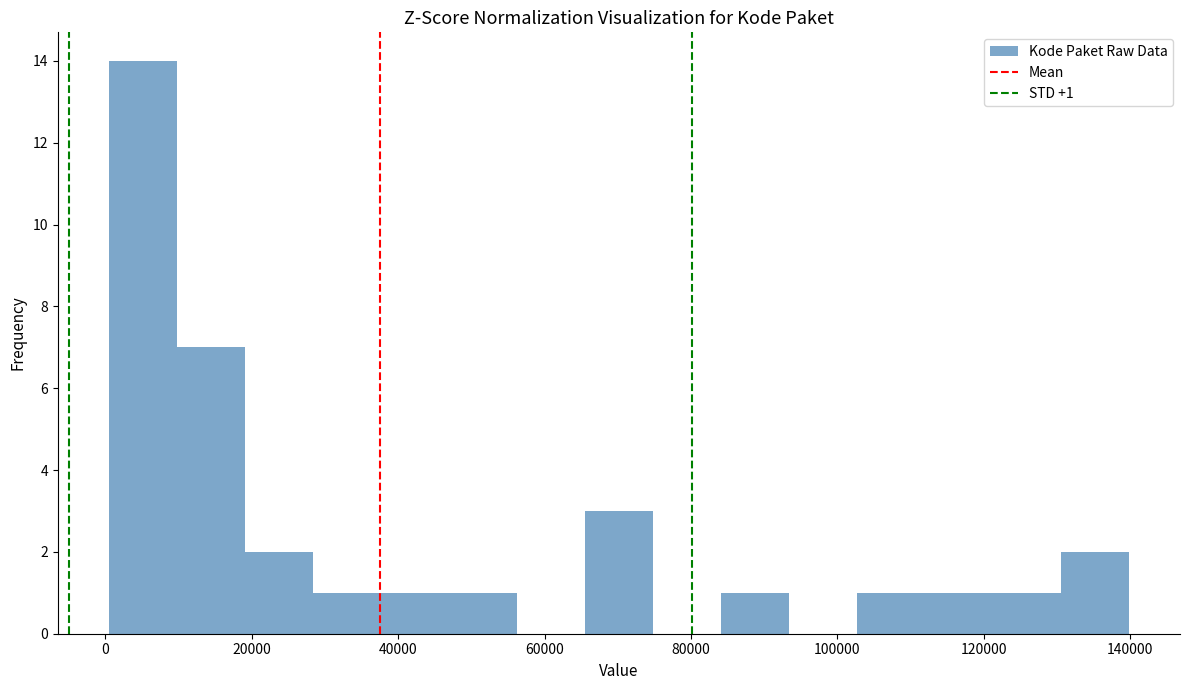

Over which range of the x-axis is the bar tallest?

0 to 10000